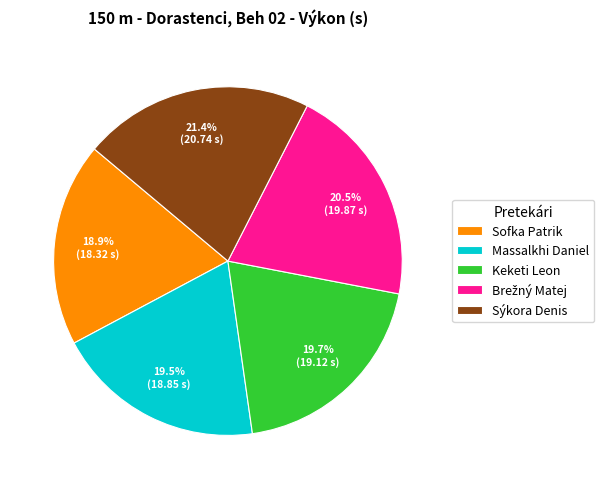

Approximately how many times larger is the value at Massalkhi Daniel compared to Sýkora Denis?

0.9